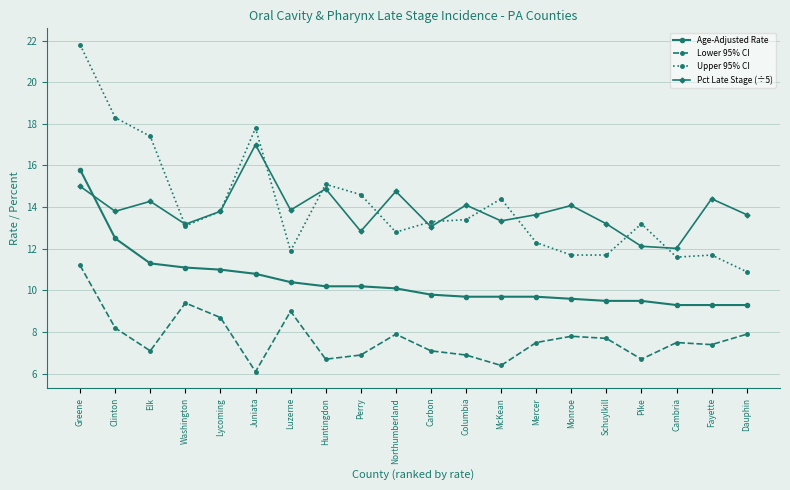

What is the difference between the highest and lowest values at Dauphin?

5.7